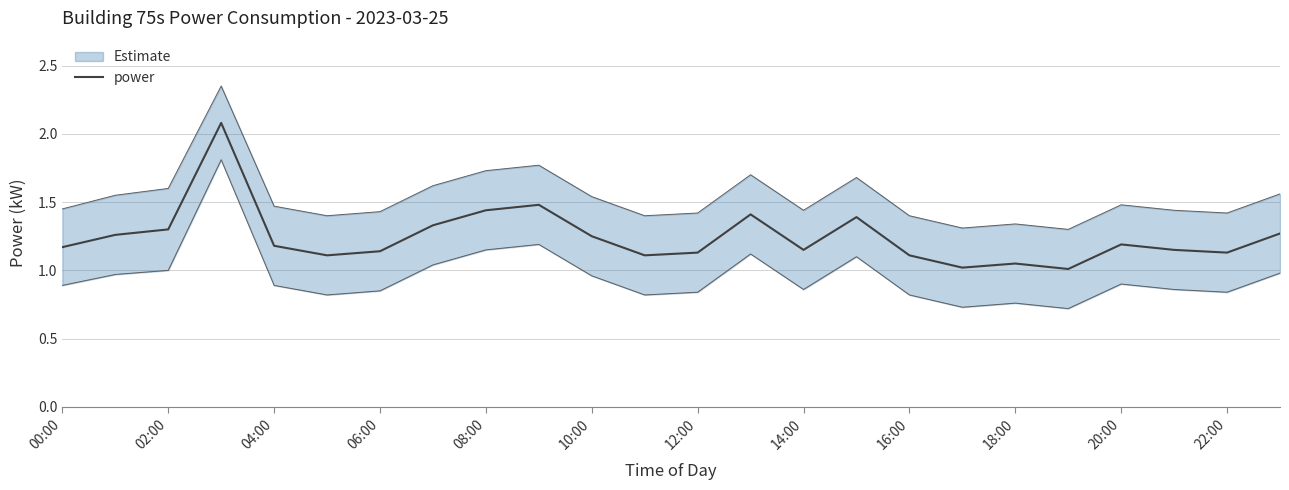

What is the maximum value for power?

2.1